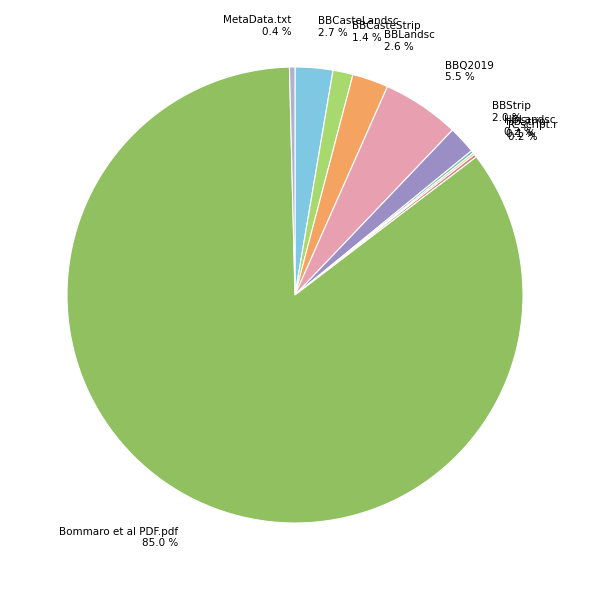

What is the majority slice?

Bommaro et al PDF.pdf 85.0 %